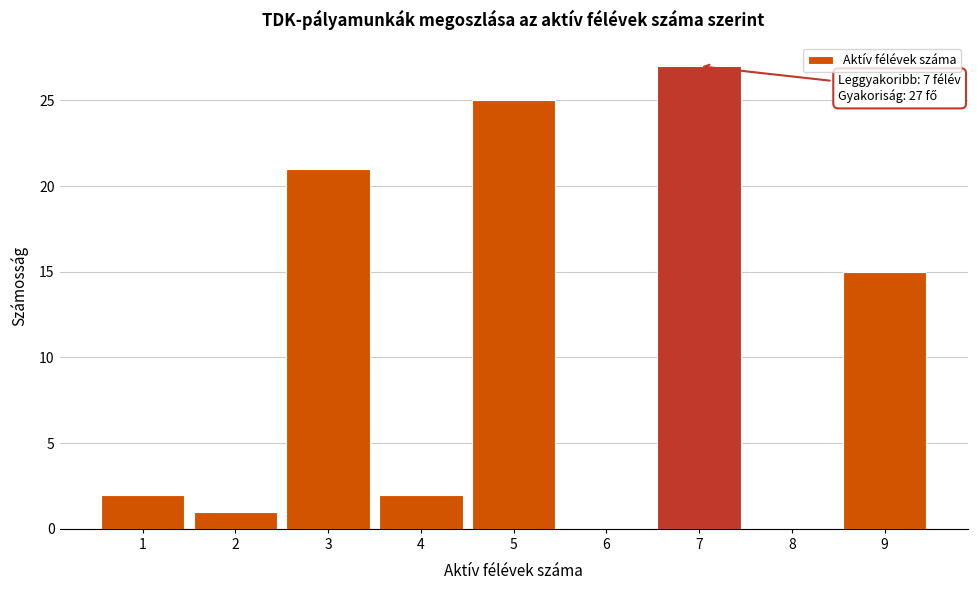

Which range on the x-axis has the tallest bar?

6.5 to 7.5